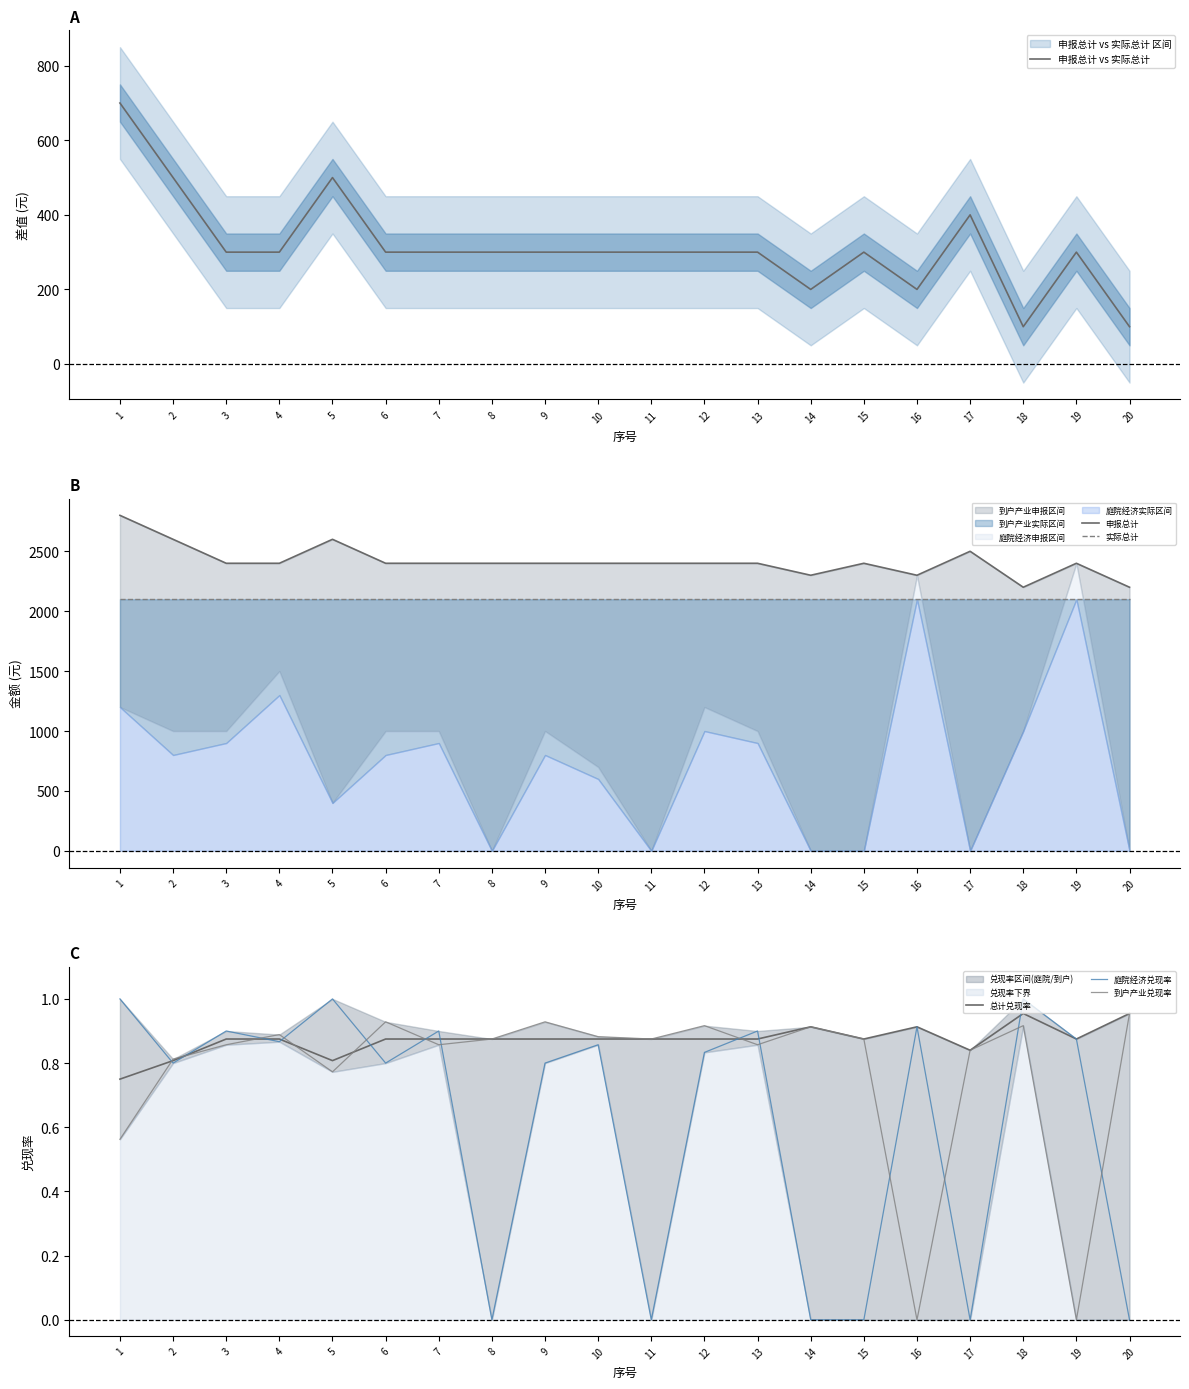

What is the difference between the 庭院经济兑现率 values at 19 and 11?

0.9